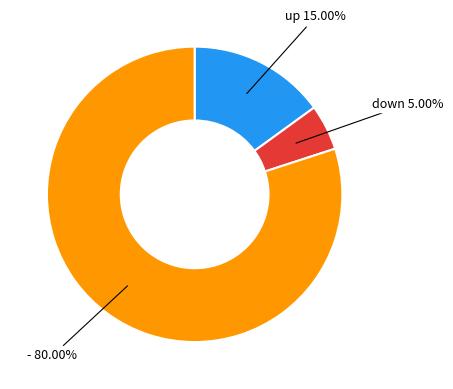

Does any single category account for the majority?

Yes